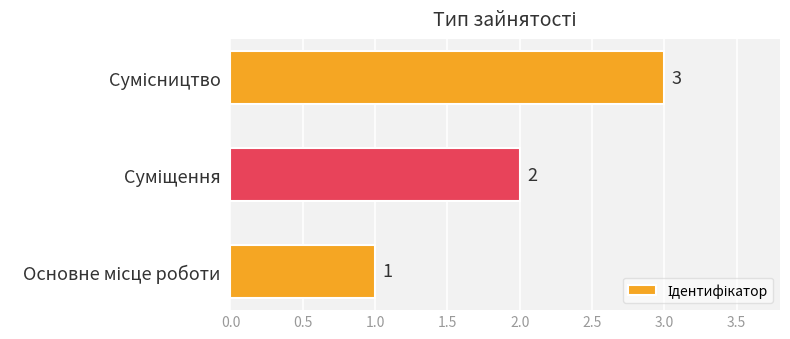

What is the sum of all values?

6